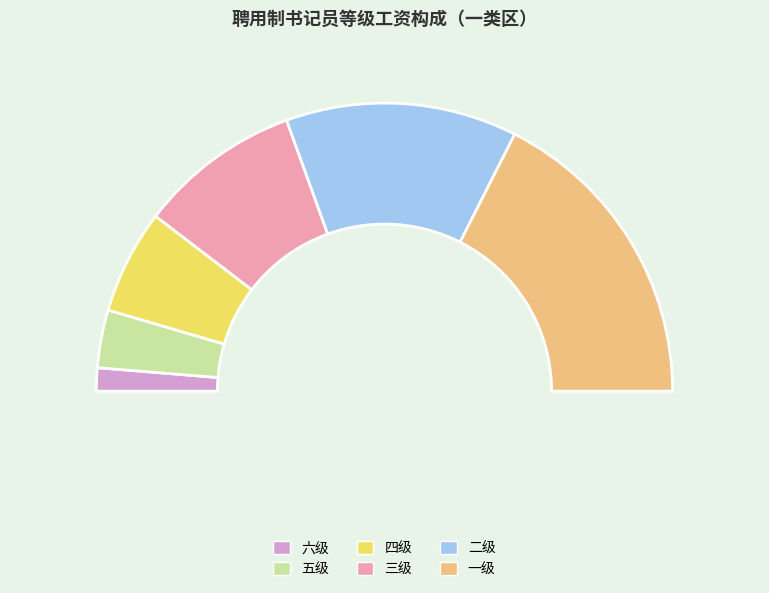

What percentage is the 三级 slice, to the nearest percent?

18%